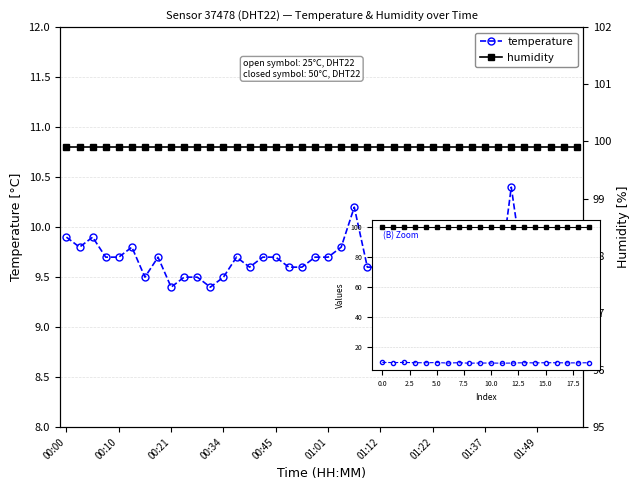

List the series in order of their overall mean, highest first.

humidity, temperature